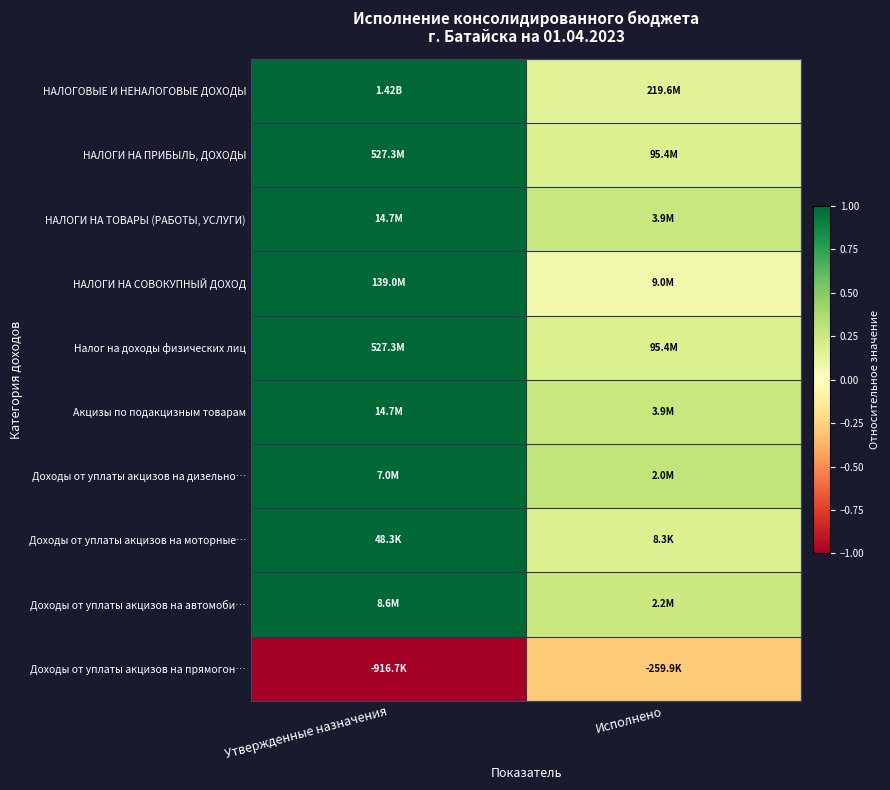

What is the difference between the highest and lowest values at Исполнено?

0.6